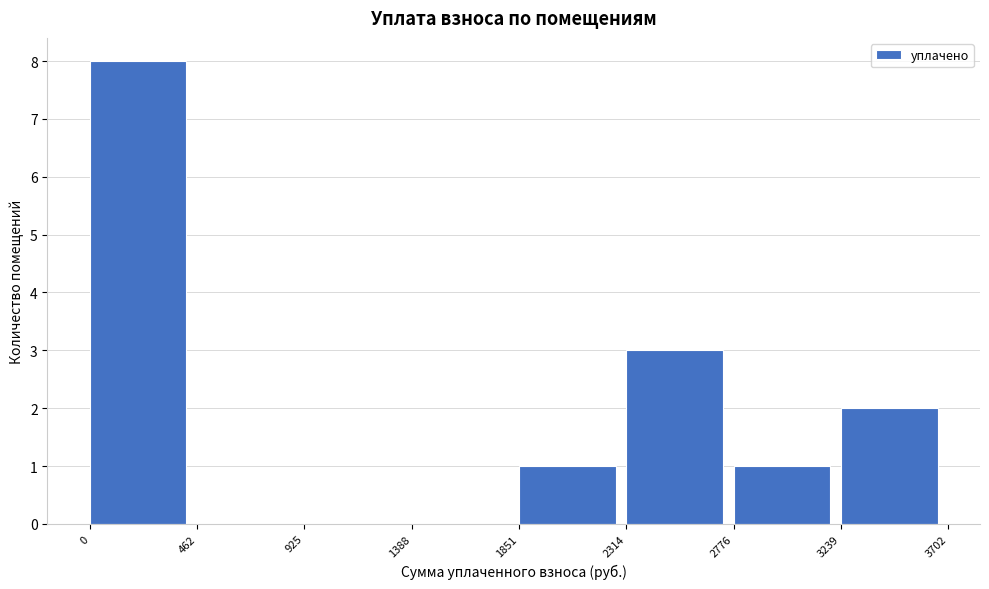

What is the height of the bar covering 1851 to 2314 on the x-axis? The values are not printed on the chart, so give them approximately, as read against the axis.

1